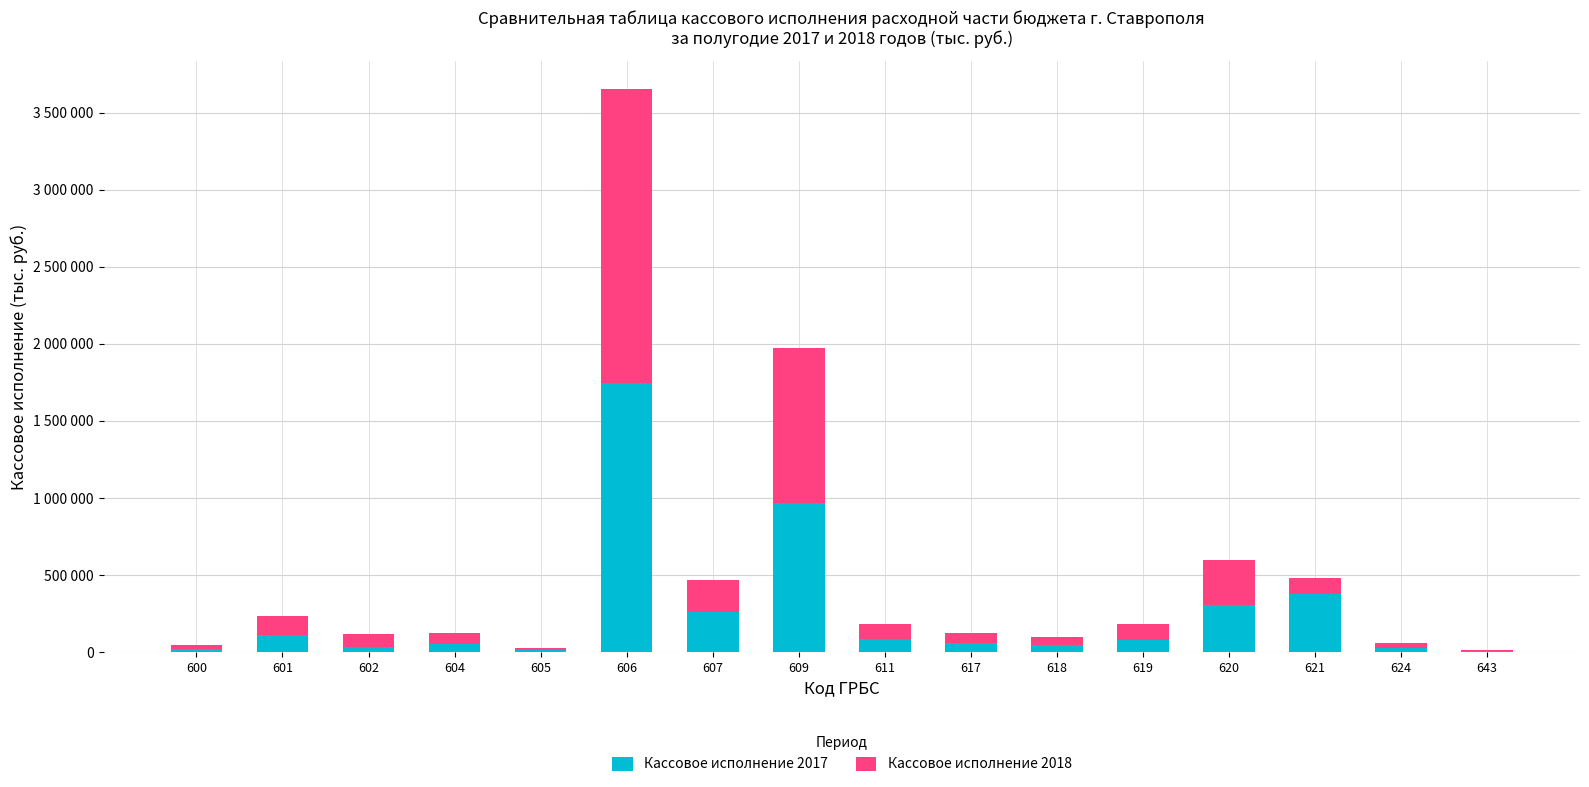

Does the chart contain stacked bars?

Yes